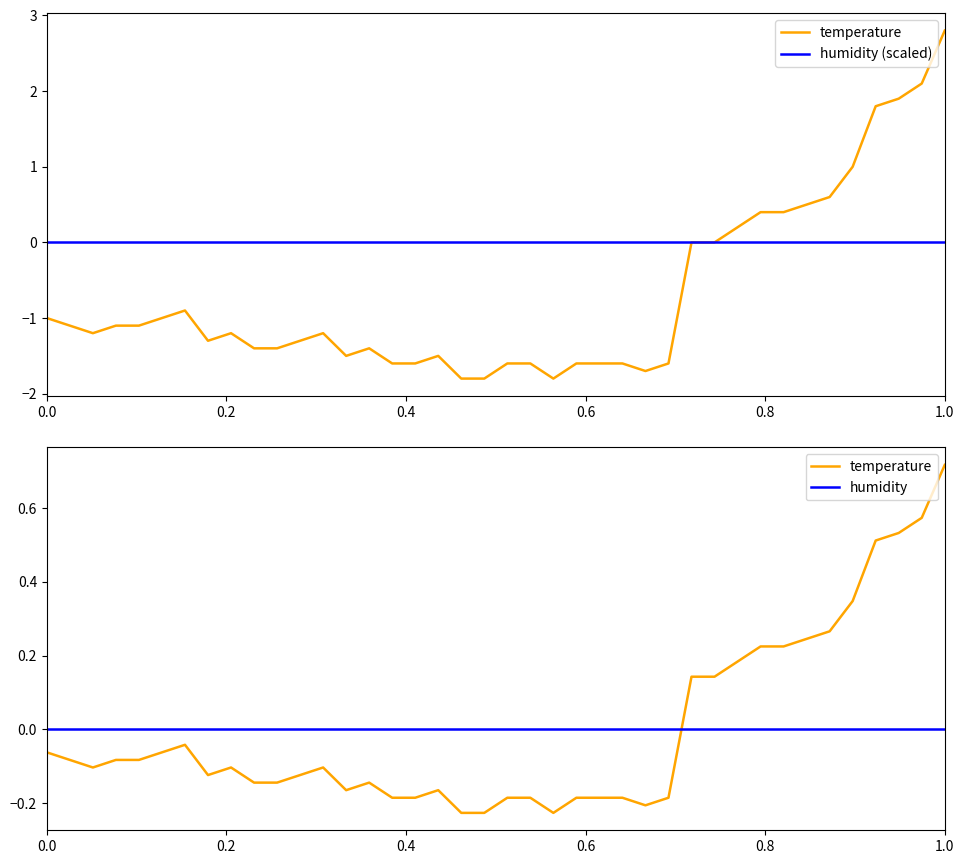

What are all the series names shown in the legend?

temperature, humidity (scaled), humidity